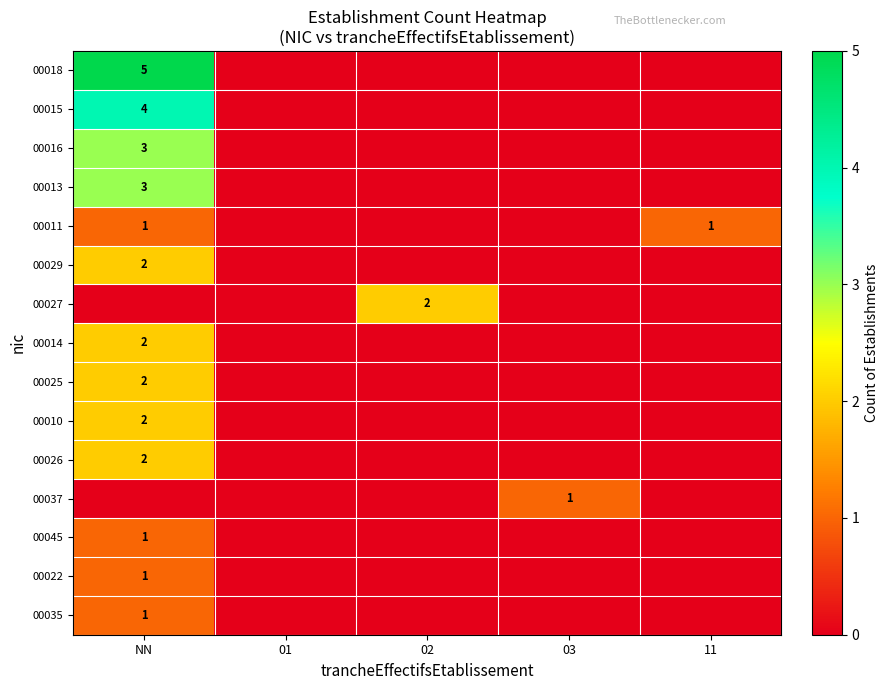

The value of 00025 at NN is 1. True or false?

False